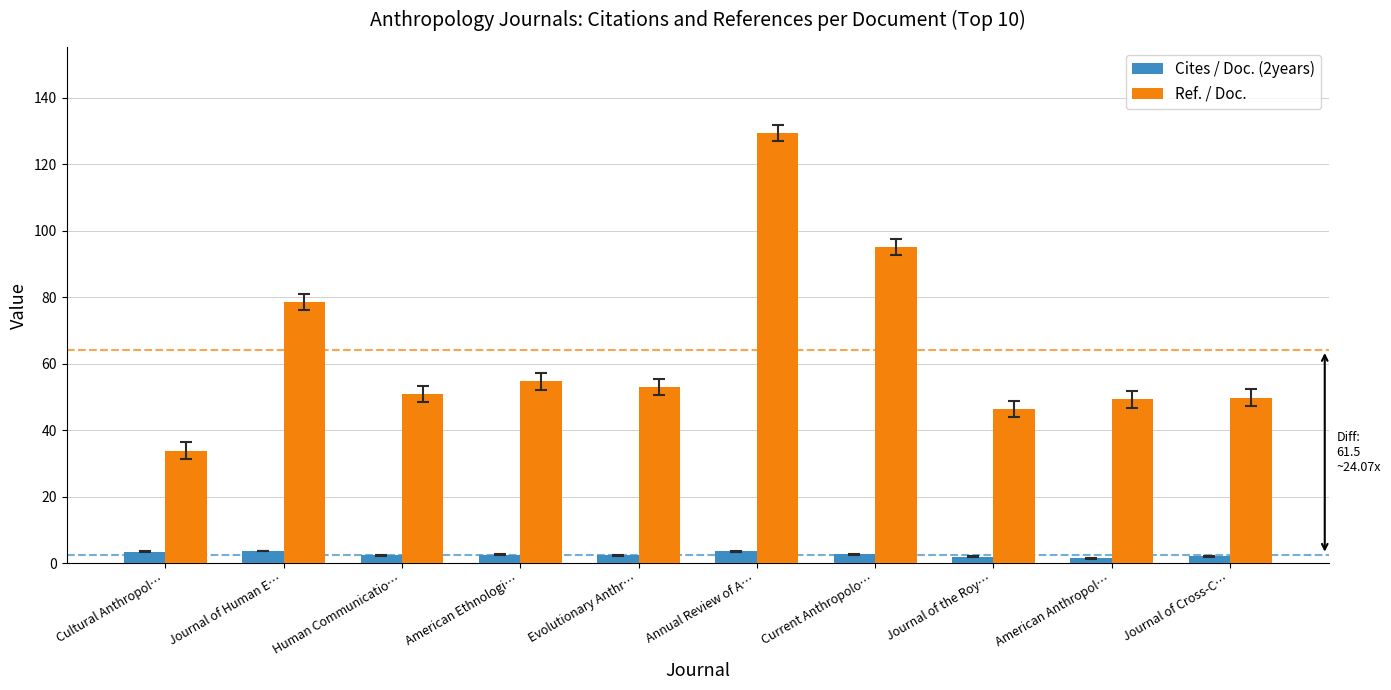

What is the label of the 2nd bar from the right?

American Anthropol…